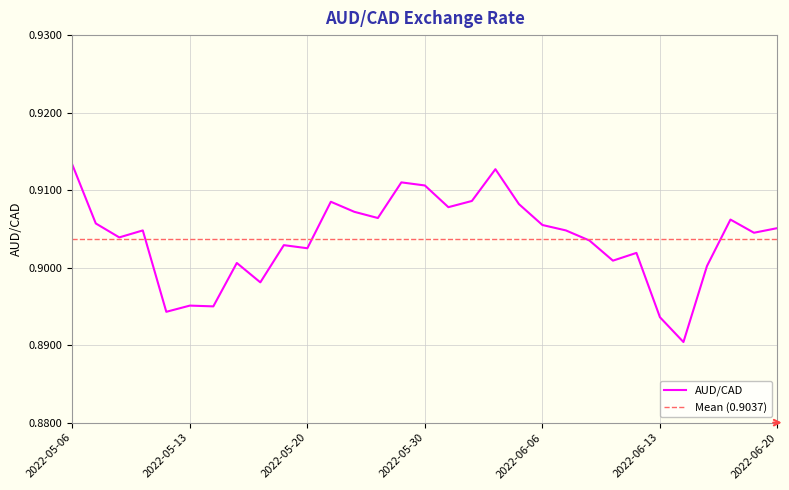

What is the value of the 21st point from the left?

0.9